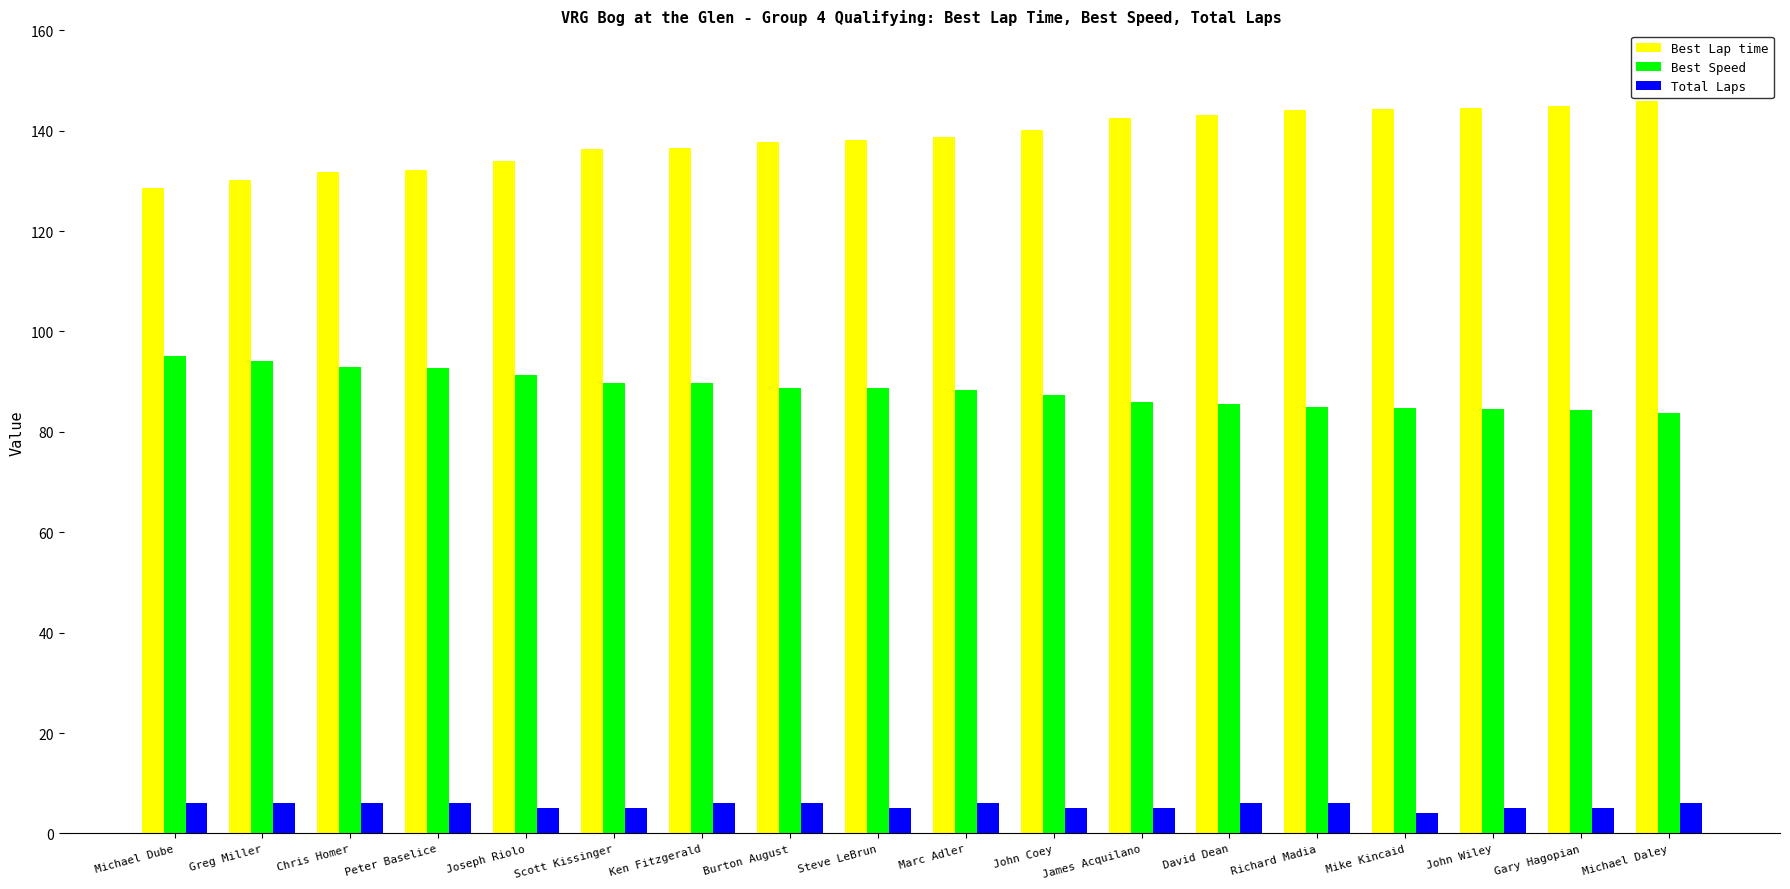

List the series in order of their overall mean, highest first.

Best Lap time, Best Speed, Total Laps